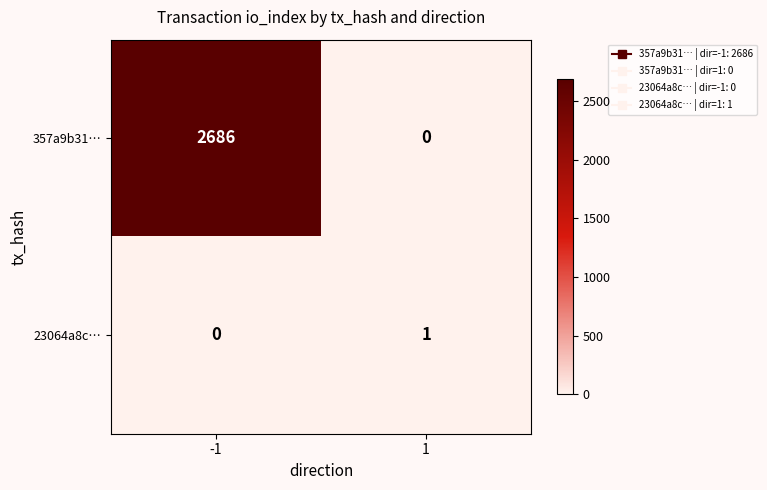

At which category is the sum across all series the highest?

-1